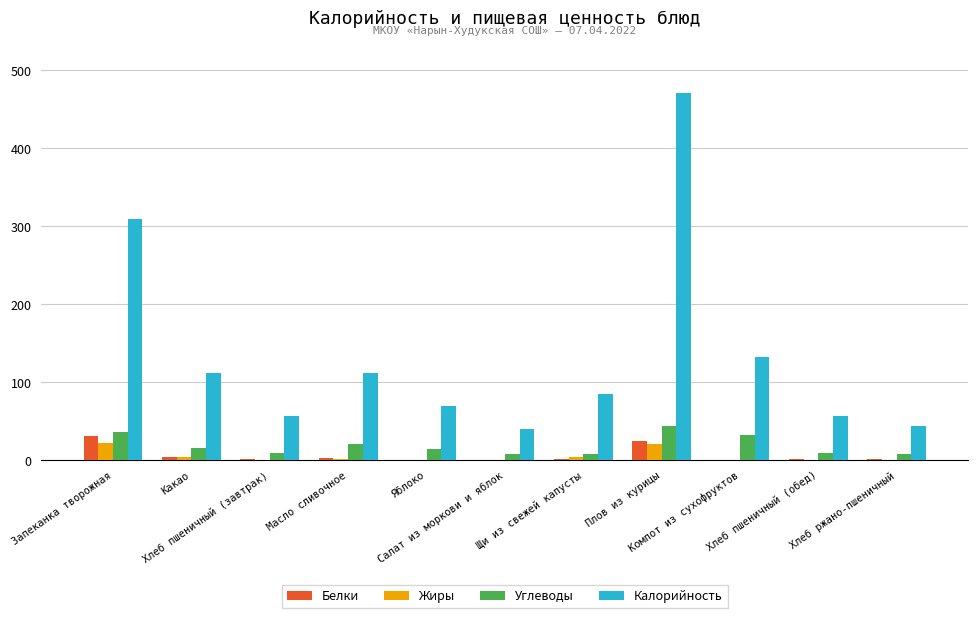

What are all the series names shown in the legend?

Белки, Жиры, Углеводы, Калорийность